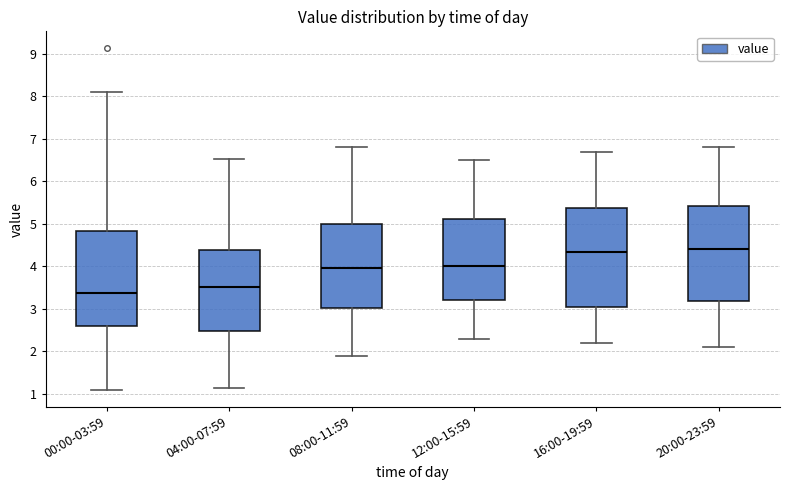

Where is the upper edge of the box for 08:00-11:59 on the y-axis? The values are not printed on the chart, so give them approximately, as read against the axis.

5.0